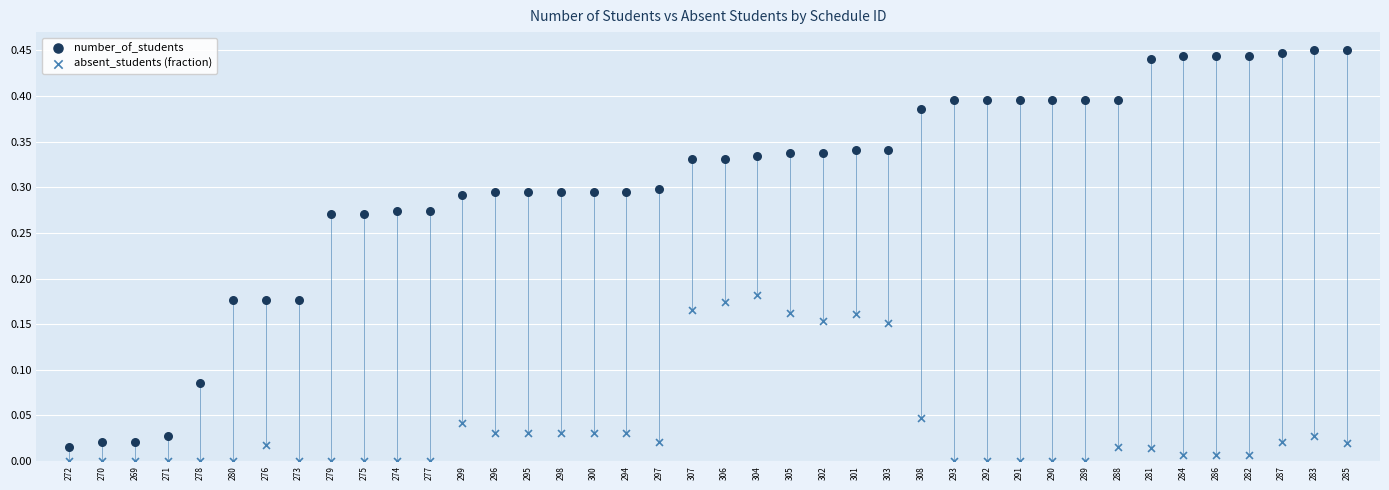

Which series has the widest spread of Y values?

number_of_students